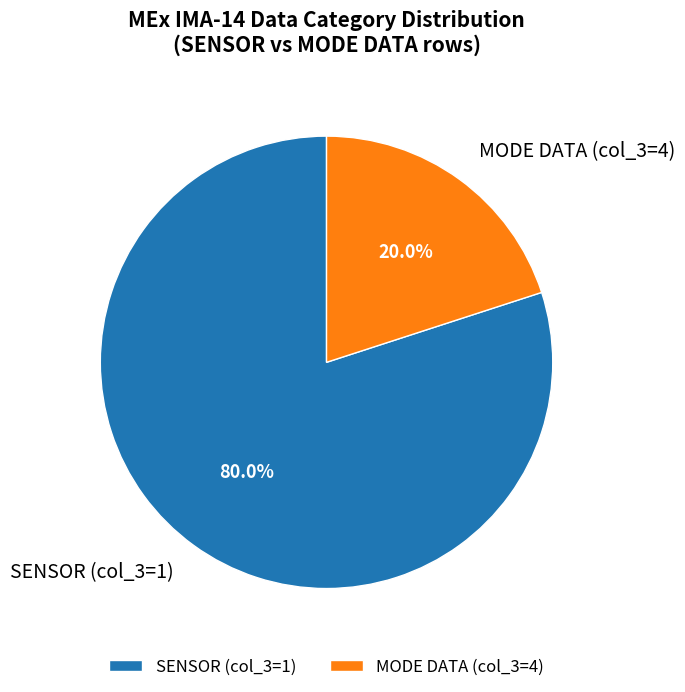

Does MODE DATA (col_3=4) account for over 50% of the chart?

No